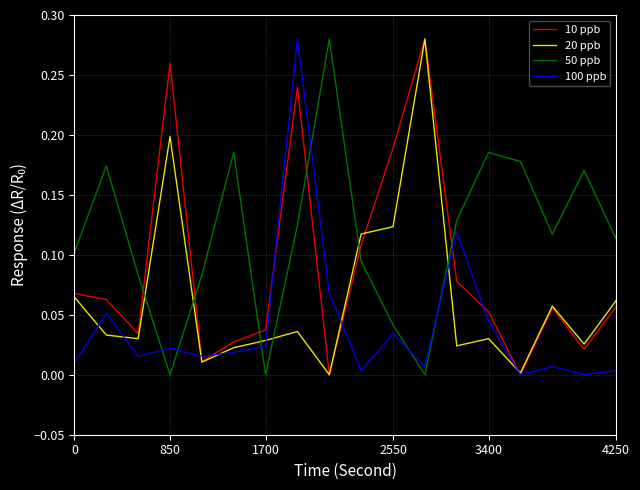

True or false: 20 ppb has more than 0 points higher than both neighbors.

True